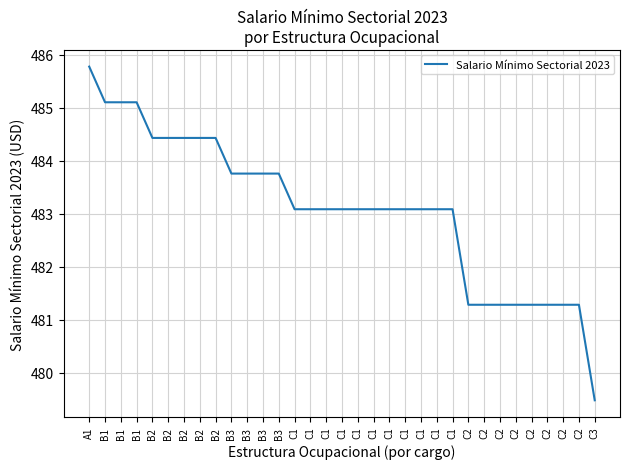

True or false: there are more than 1 points higher than both neighbors.

False